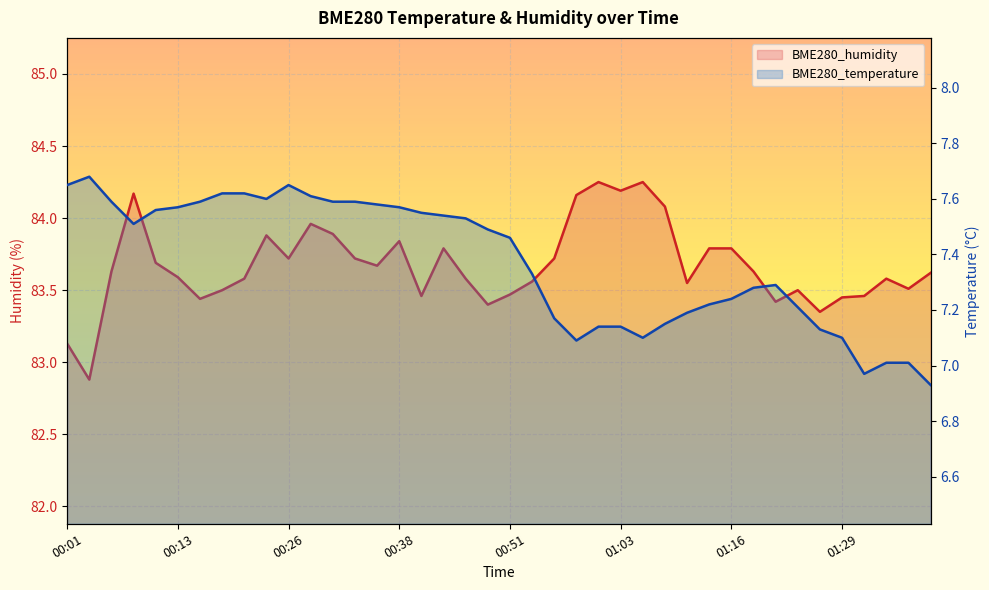

What value does the BME280_temperature series have at 01:08?

7.2